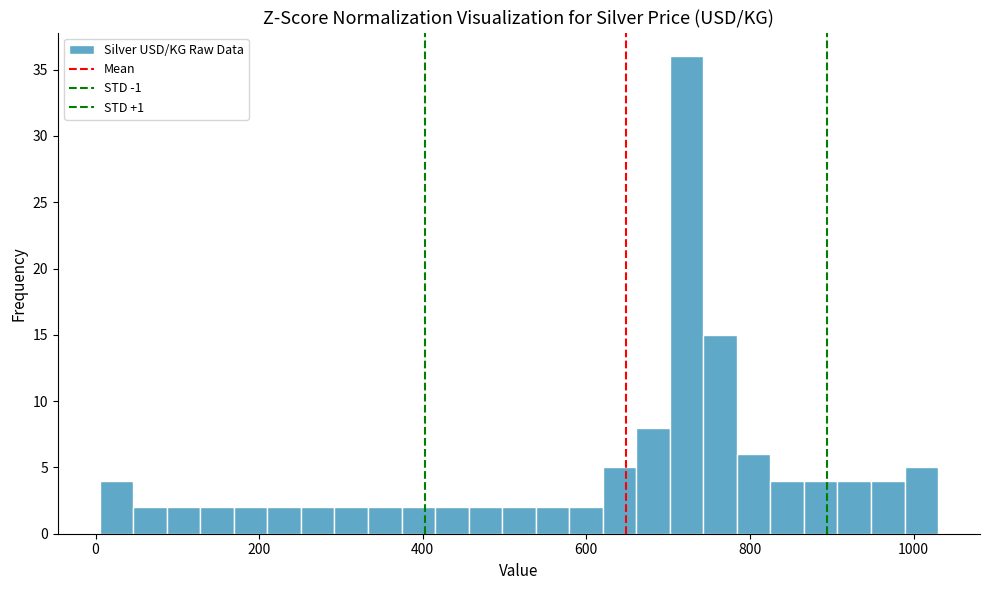

Read against the x-axis, roughly where is the centre of the tallest bar?

720